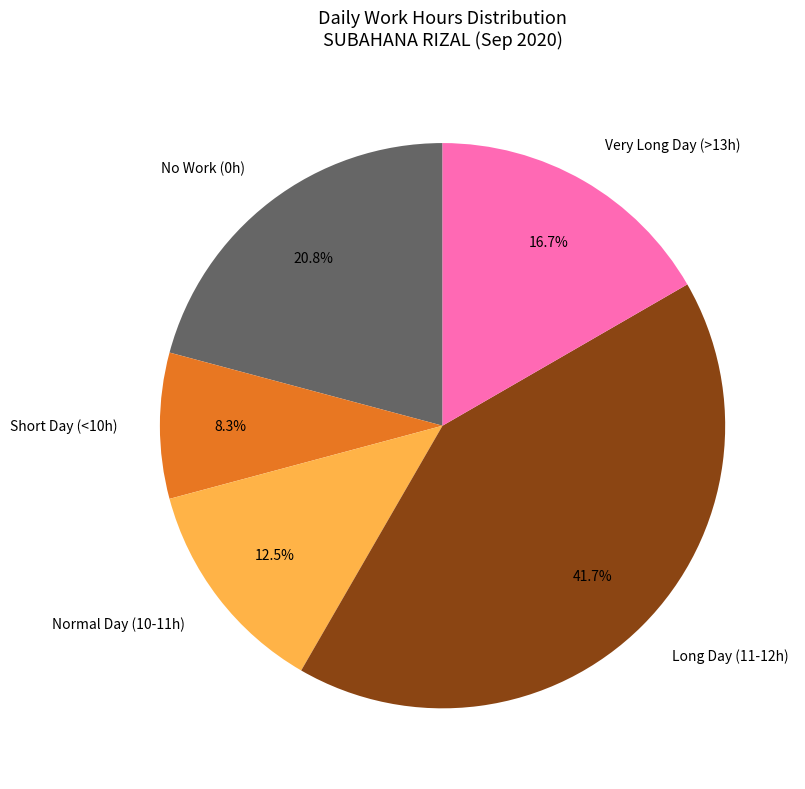

Does any single category account for the majority?

No